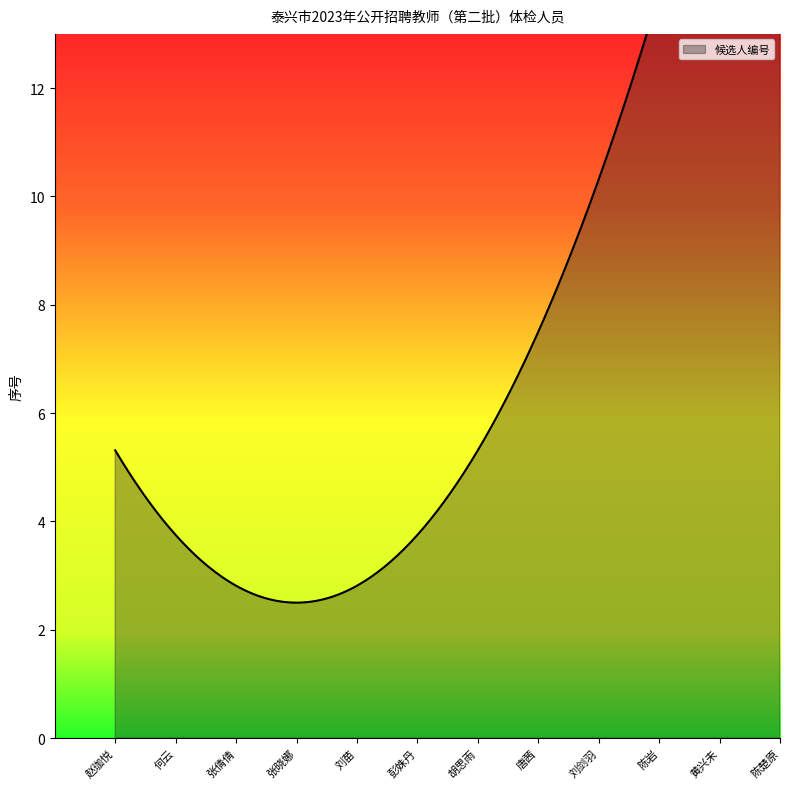

List the labels in order of value, largest first.

陈楚原, 黄兴未, 陈岩, 刘剑羽, 唐茜, 胡思雨, 彭姝丹, 刘苗, 张晓娜, 张倩倩, 何云, 赵珈悦